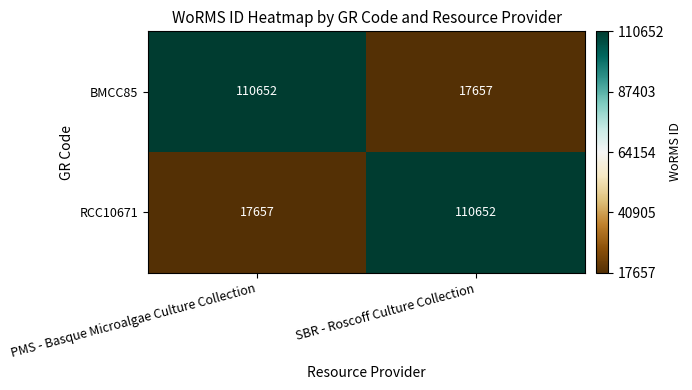

What is the total value across all series at PMS - Basque Microalgae Culture Collection?

128309